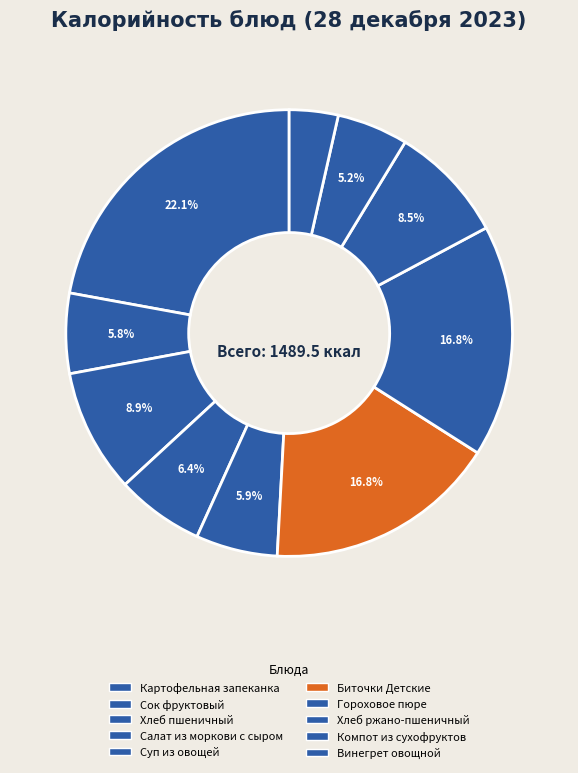

Rank the categories by value from highest to lowest.

Картофельная запеканка, Биточки Детские, Гороховое пюре, Хлеб пшеничный, Хлеб ржано-пшеничный, Салат из моркови с сыром, Суп из овощей, Сок фруктовый, Компот из сухофруктов, Винегрет овощной